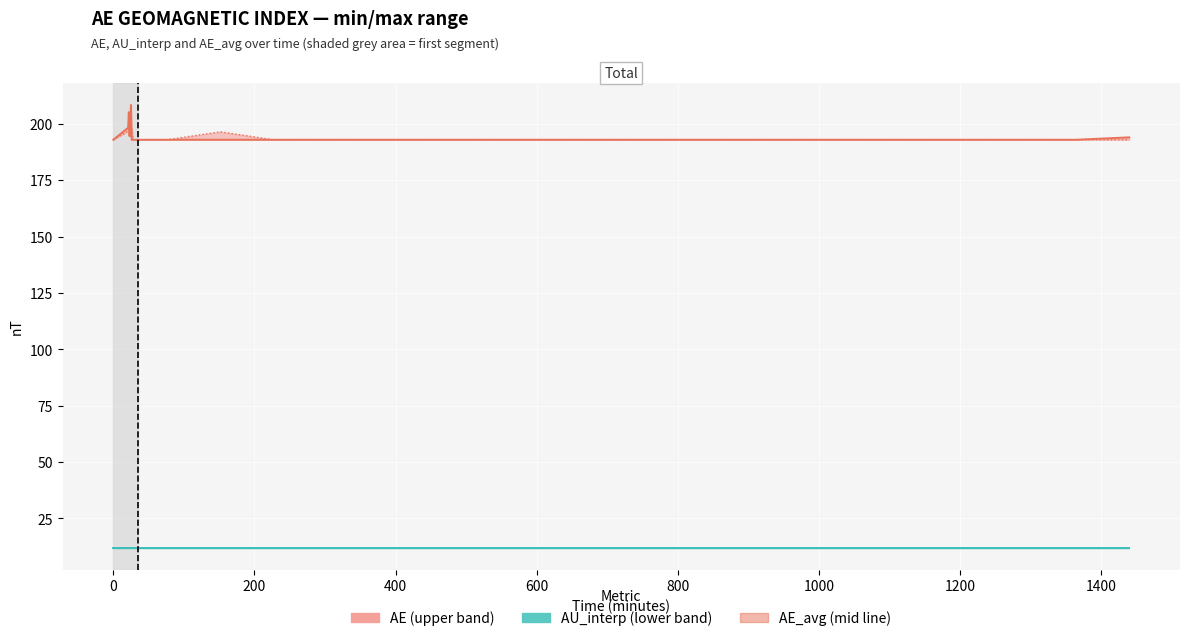

After their last crossing, which series has the higher values: AE_line or AE_avg?

AE_avg